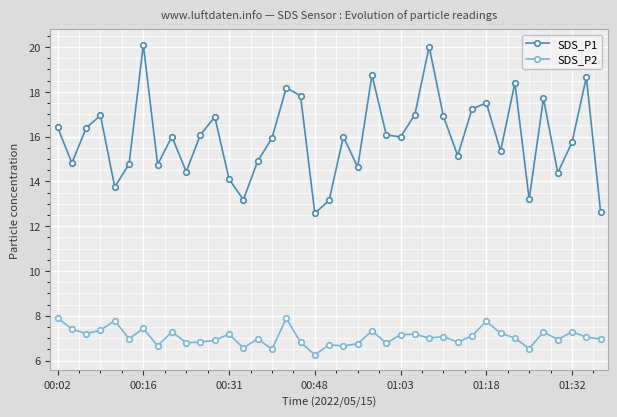

What is the average value of the SDS_P2 series?

7.1